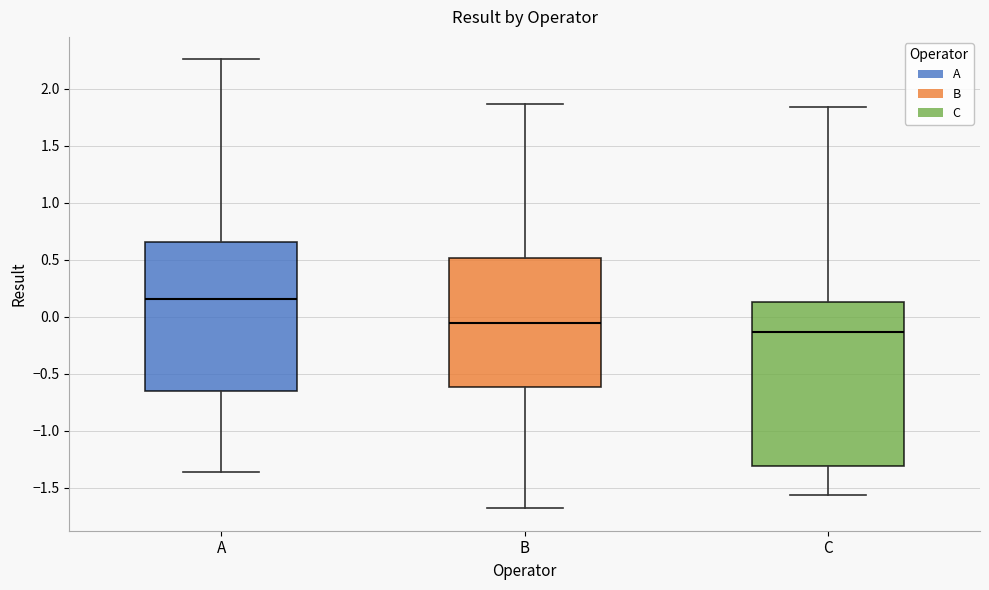

Reading left to right, read every box against the y-axis: the position of its median line, the range the box covers, and the ends of its whiskers. The values are not printed on the chart, so give them approximately, as read against the axis.

A: median 0.15, box -0.65 to 0.65, whiskers -1.35 to 2.25
B: median -0.05, box -0.60 to 0.50, whiskers -1.70 to 1.85
C: median -0.15, box -1.30 to 0.15, whiskers -1.55 to 1.85